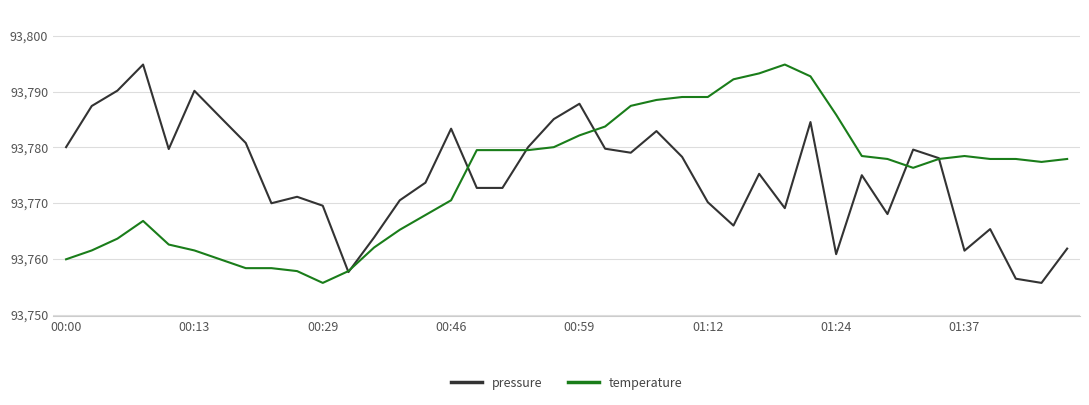

What is the maximum value shown in the chart?

93794.8